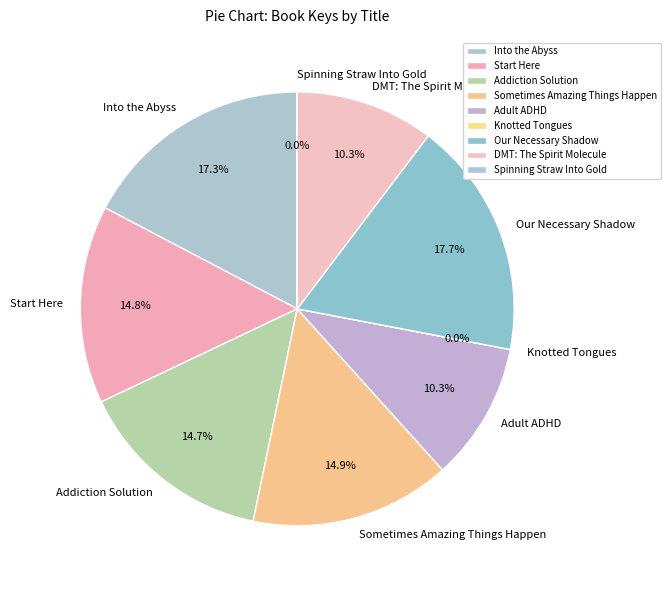

What percentage is NOT represented by Addiction Solution?

85.3%